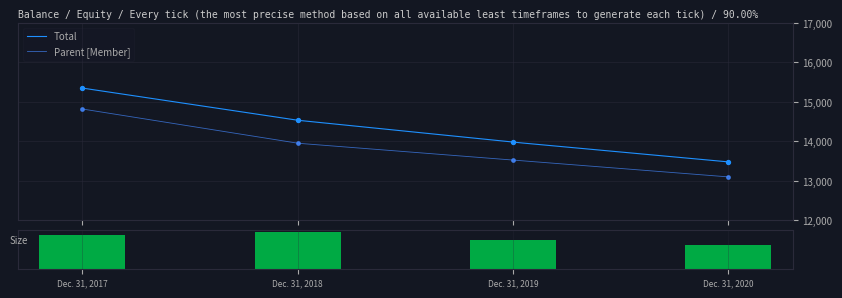

Which series contains the lowest Y value?

Parent [Member]